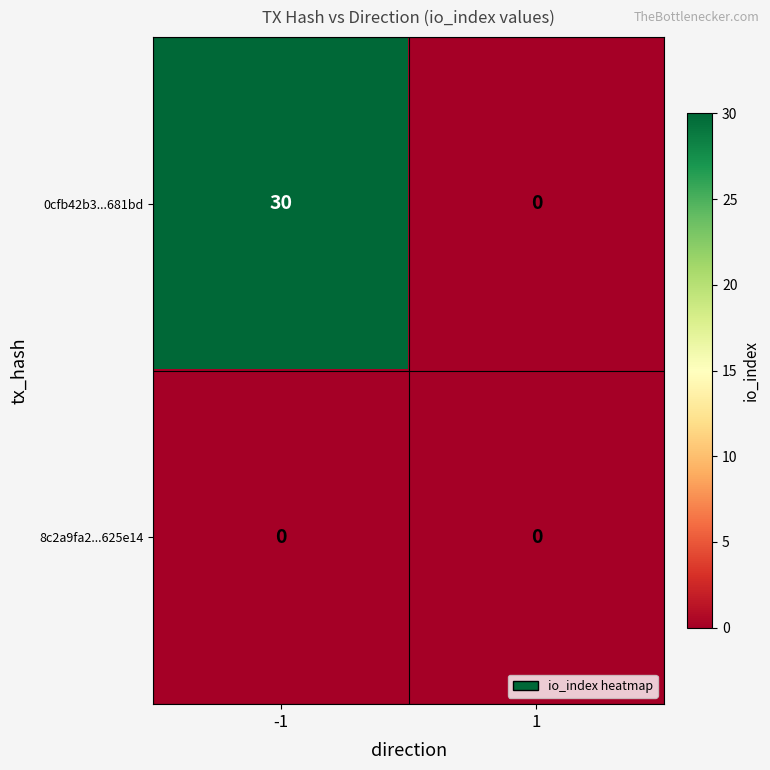

The 0cfb42b3...681bd series shows 30 at -1. True or false?

True